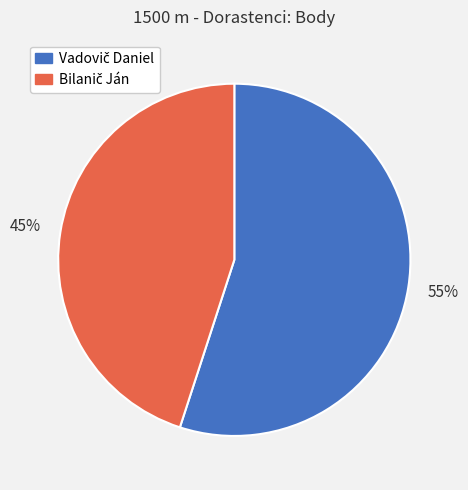

To the nearest percent, what is the average slice percentage?

50%